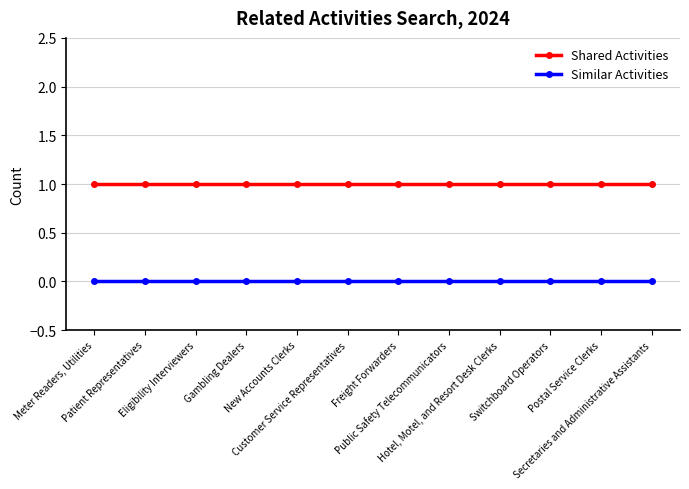

List the series in order of their peak value, lowest first.

Similar Activities, Shared Activities